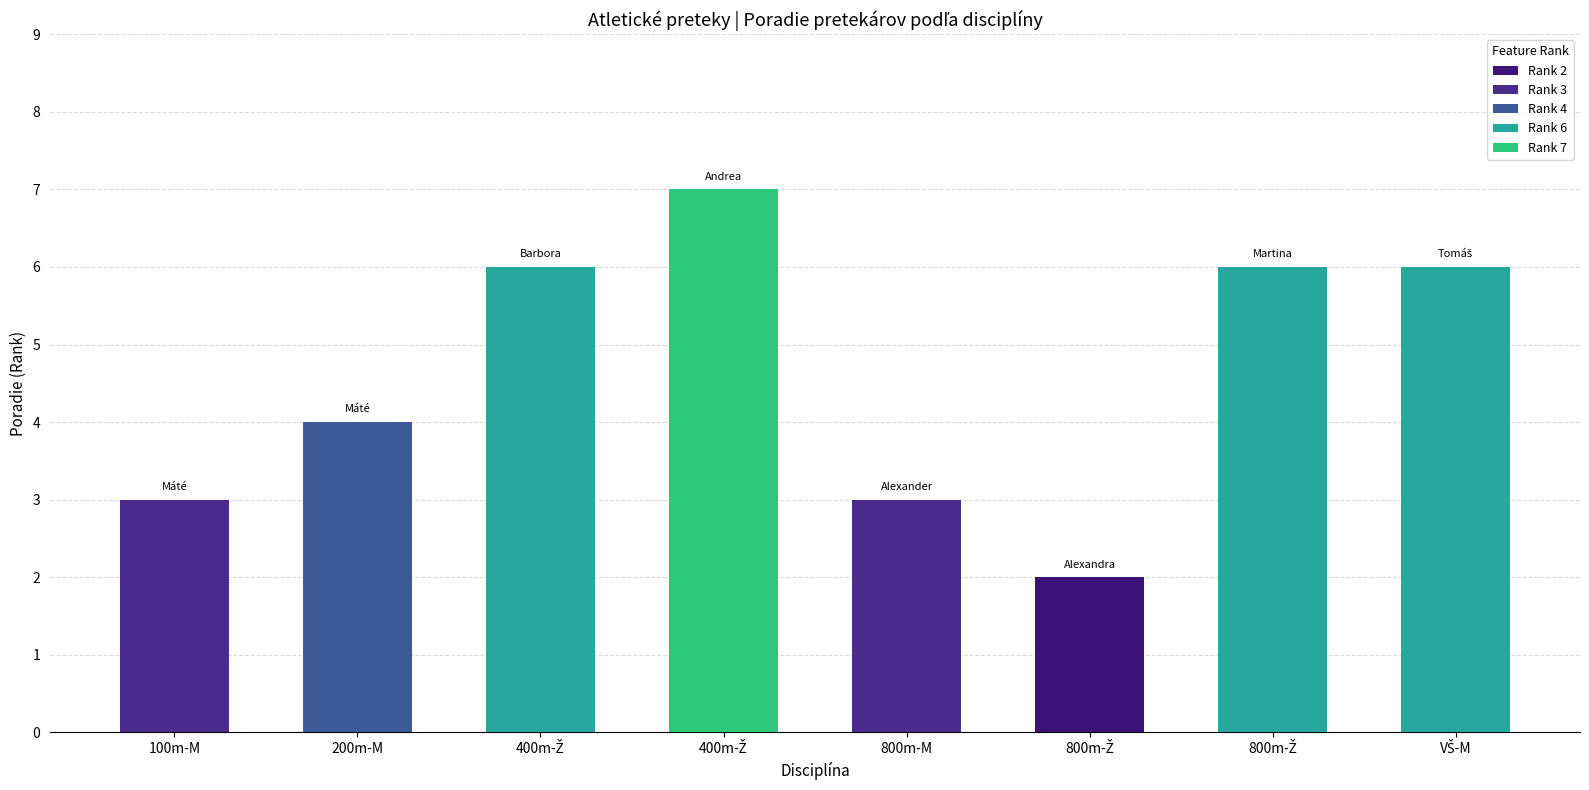

Is it true that Rank 2 equals 3 at Štuková (90)?

False